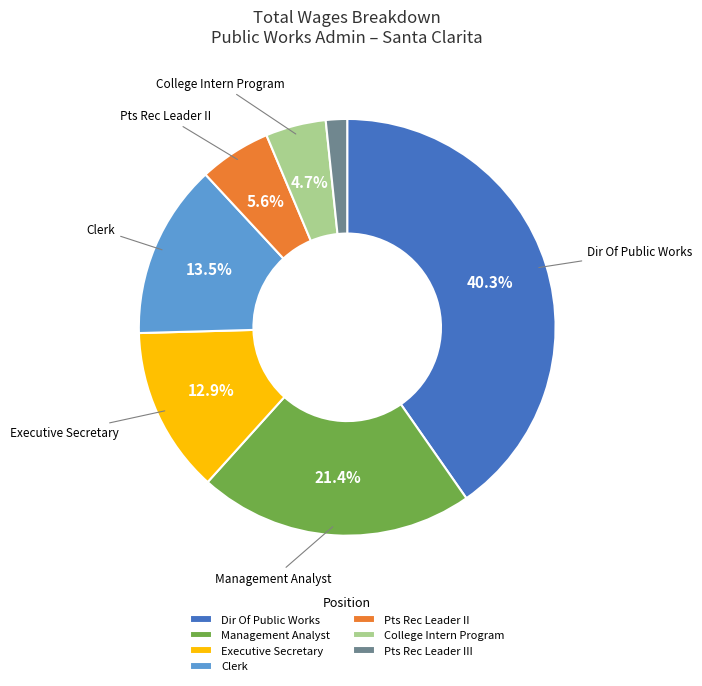

Which slice is the largest?

Dir Of Public Works